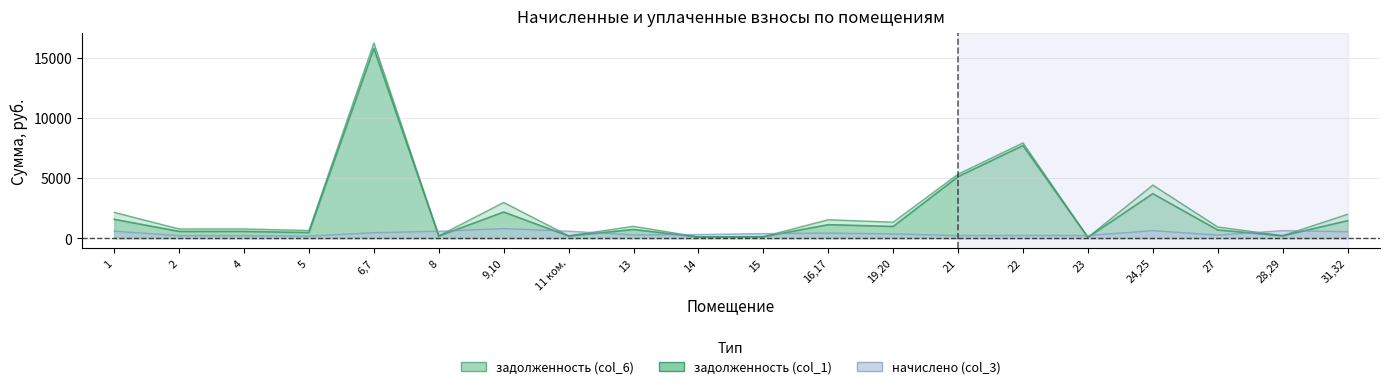

At which category does the chart reach its peak across all series?

6,7